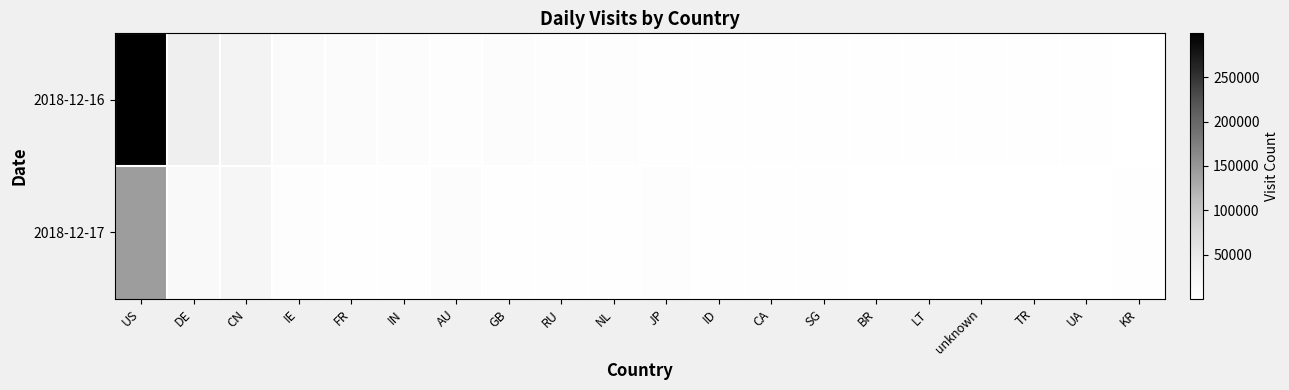

Count the number of categories in the chart.

20